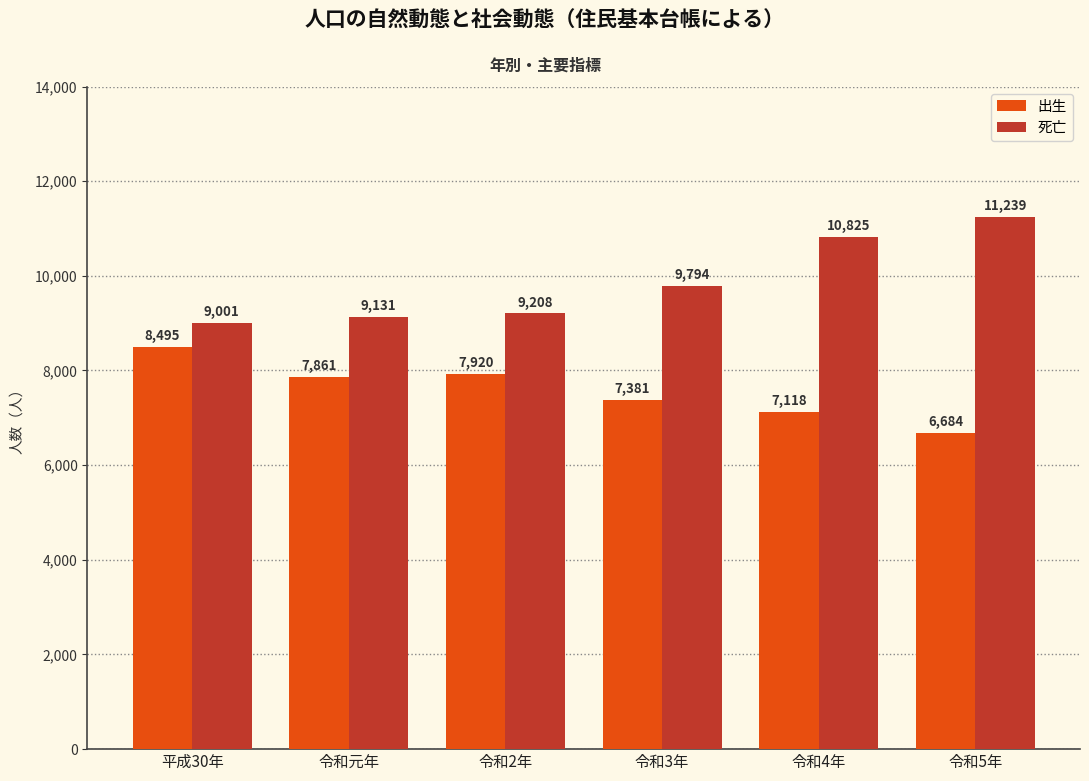

At how many categories does at least one series exceed 9680?

3